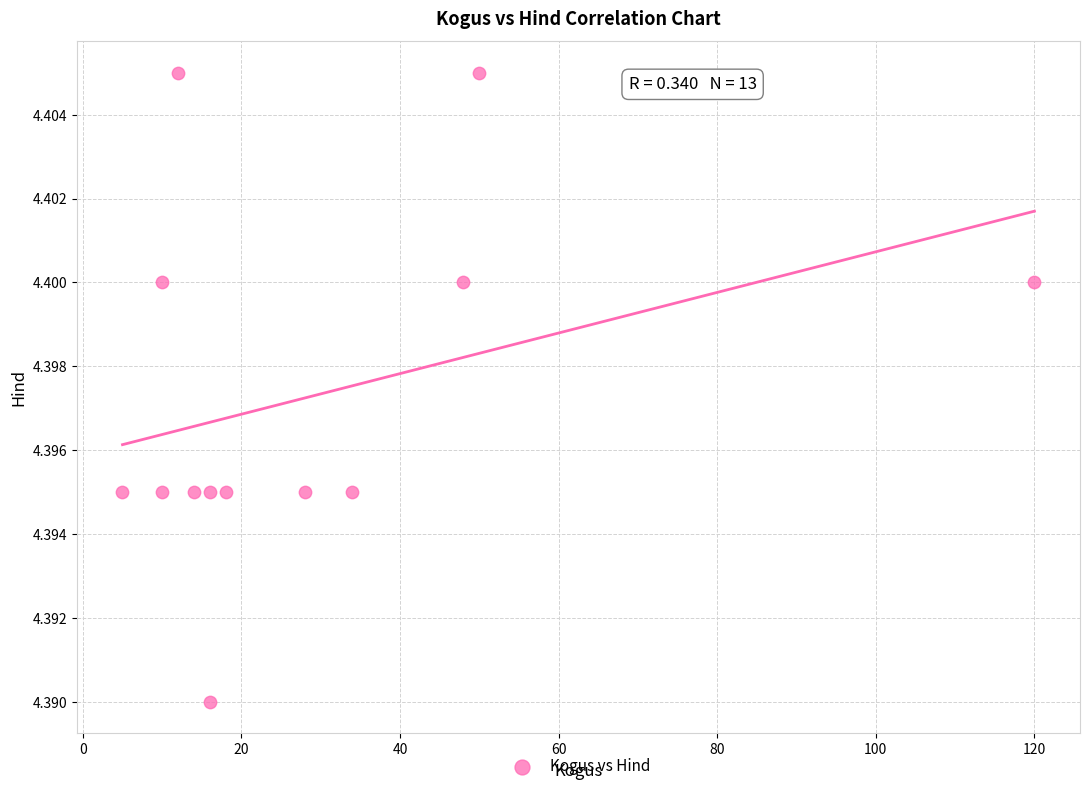

What is the range of X values (max minus min)?

115.0